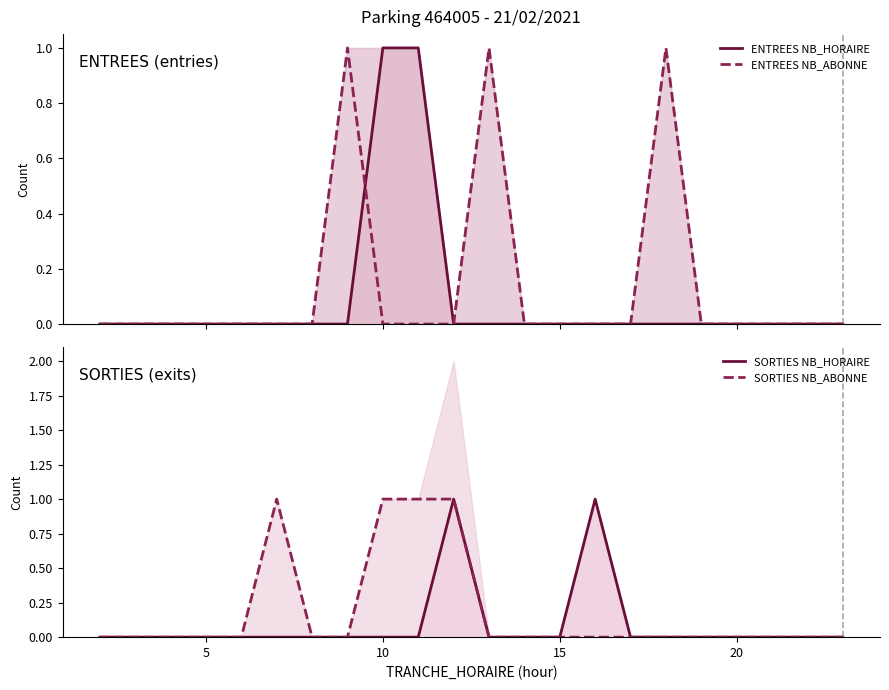

Is the value of SORTIES NB_HORAIRE at 5 greater than the value of ENTREES NB_ABONNE at 13?

No